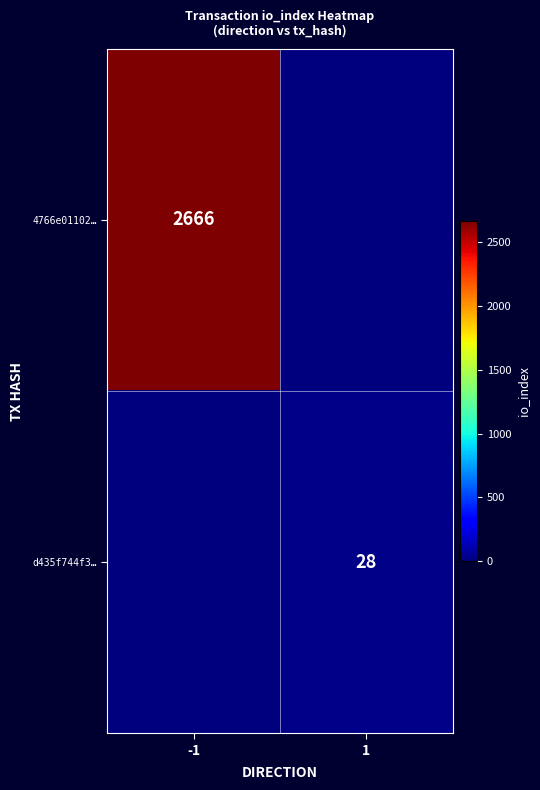

Which has a higher value, 1 or -1?

-1